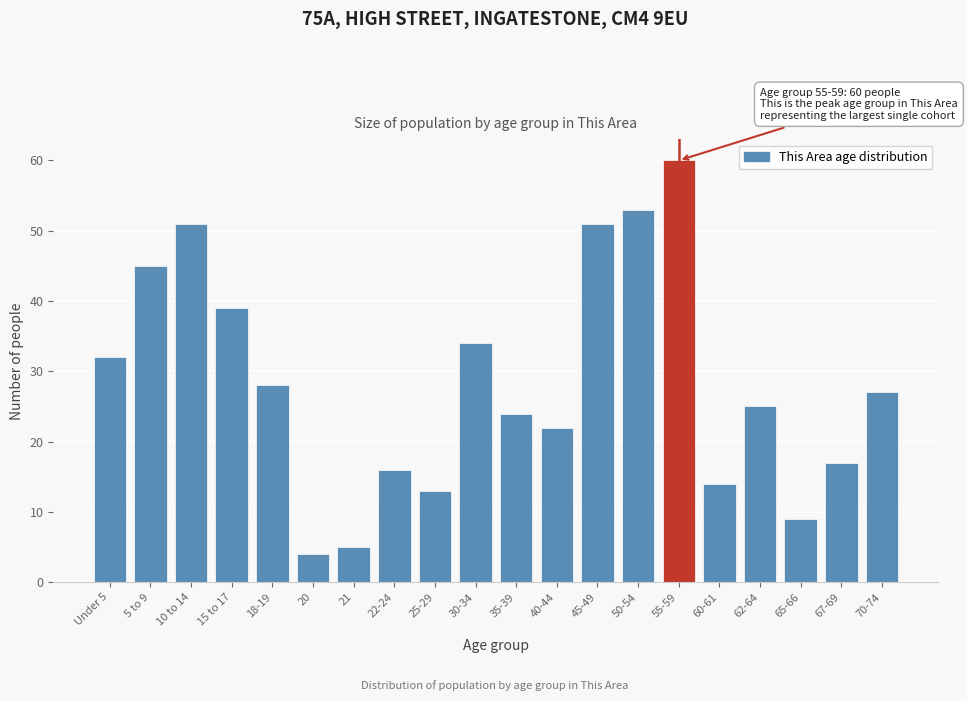

Reading left to right, list all the values displayed in this chart.

32	45	51	39	28	4	5	16	13	34	24	22	51	53	60	14	25	9	17	27